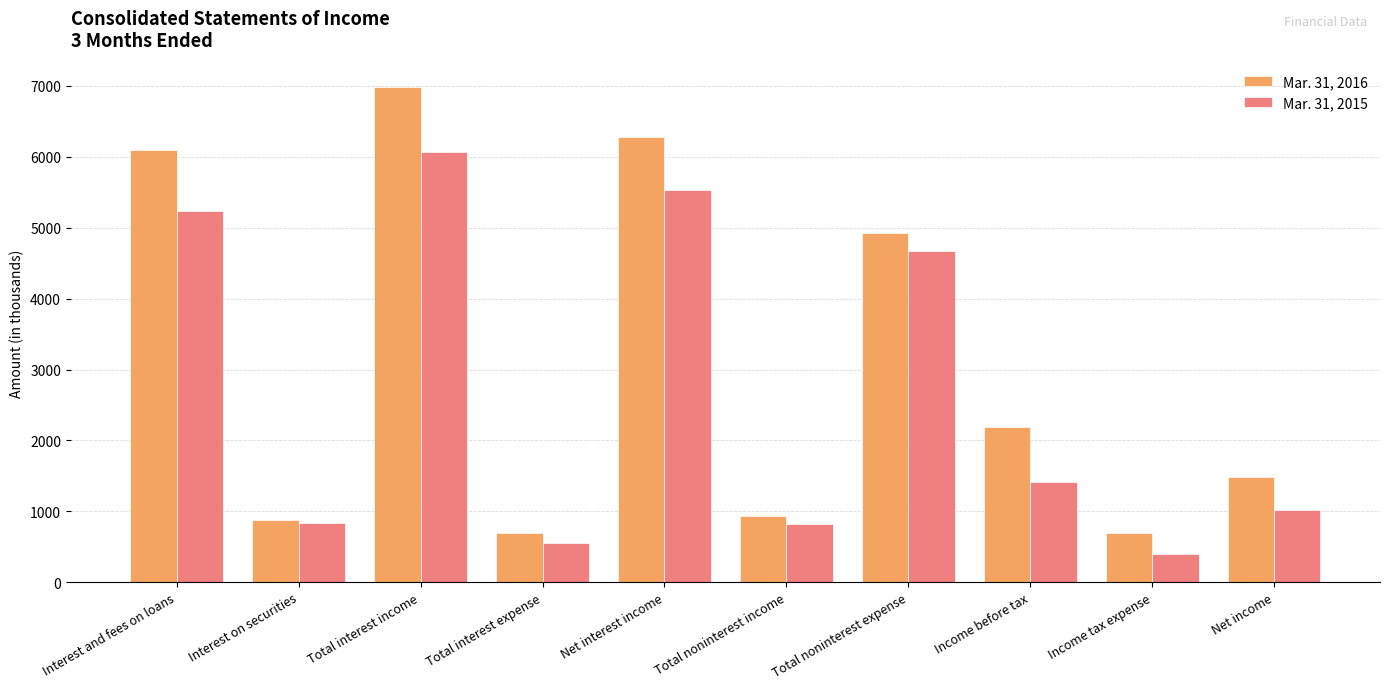

How many groups of bars are there?

10